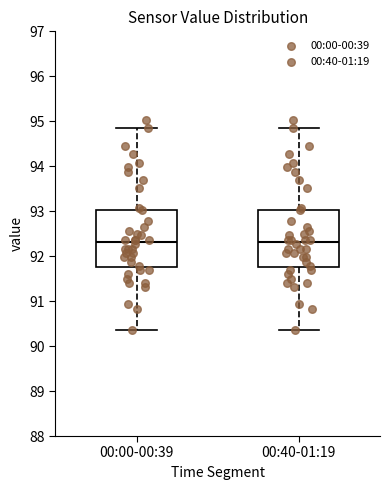

Reading left to right, read every box against the y-axis: the position of its median line, the range the box covers, and the ends of its whiskers. The values are not printed on the chart, so give them approximately, as read against the axis.

00:00-00:39: median 92.3, box 91.8 to 93.0, whiskers 90.4 to 94.8
00:40-01:19: median 92.3, box 91.8 to 93.0, whiskers 90.4 to 94.8